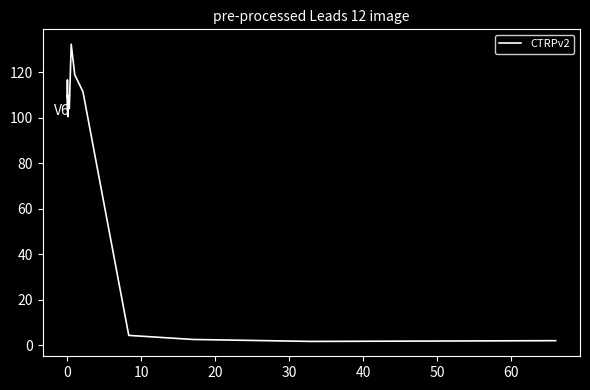

True or false: the data has more than 2 interior local peaks.

True